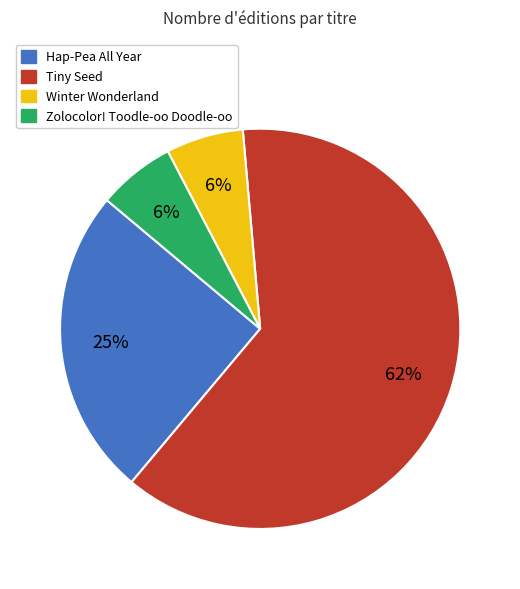

What percentage is the Hap-Pea All Year slice, to the nearest percent?

25%